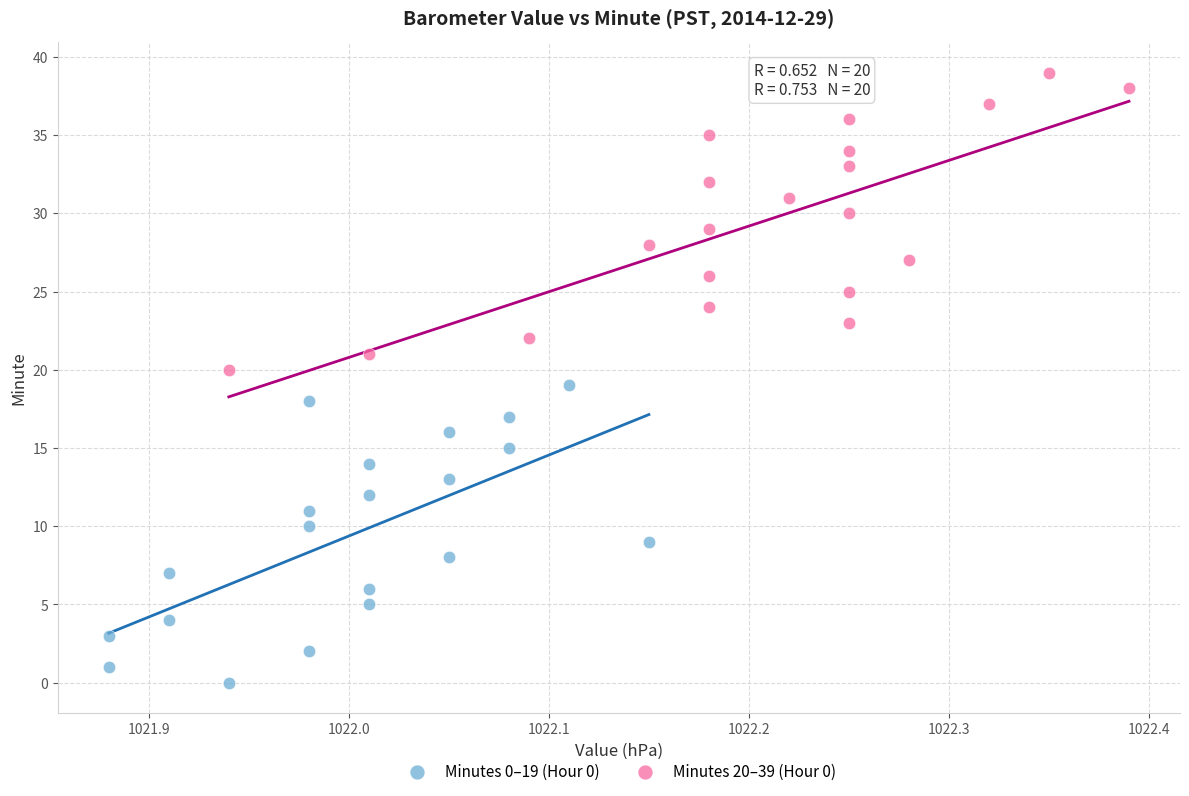

Which series reaches the minimum Y coordinate?

Minutes 0–19 (Hour 0)